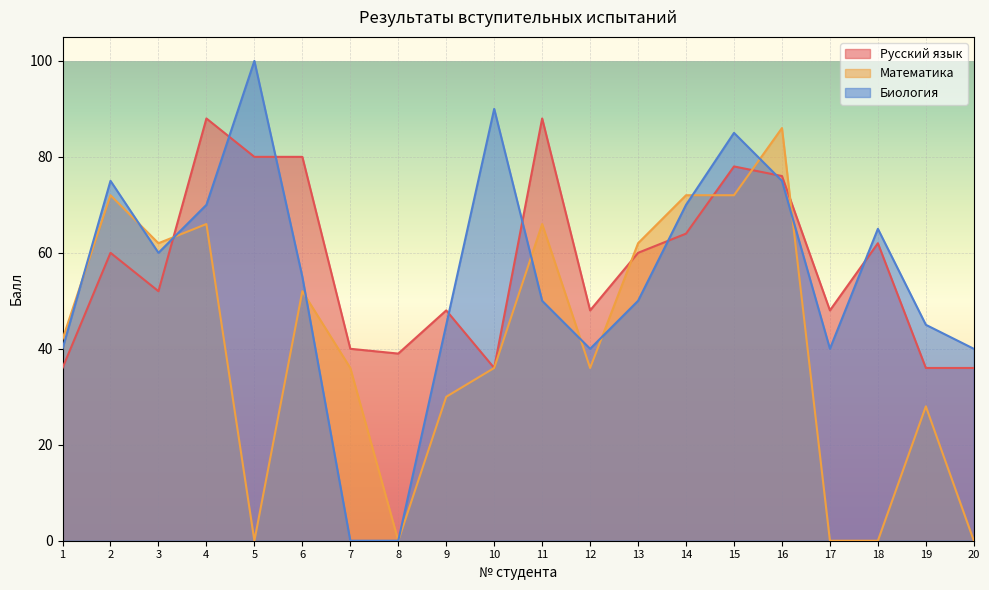

What is the highest value of the Математика series?

86